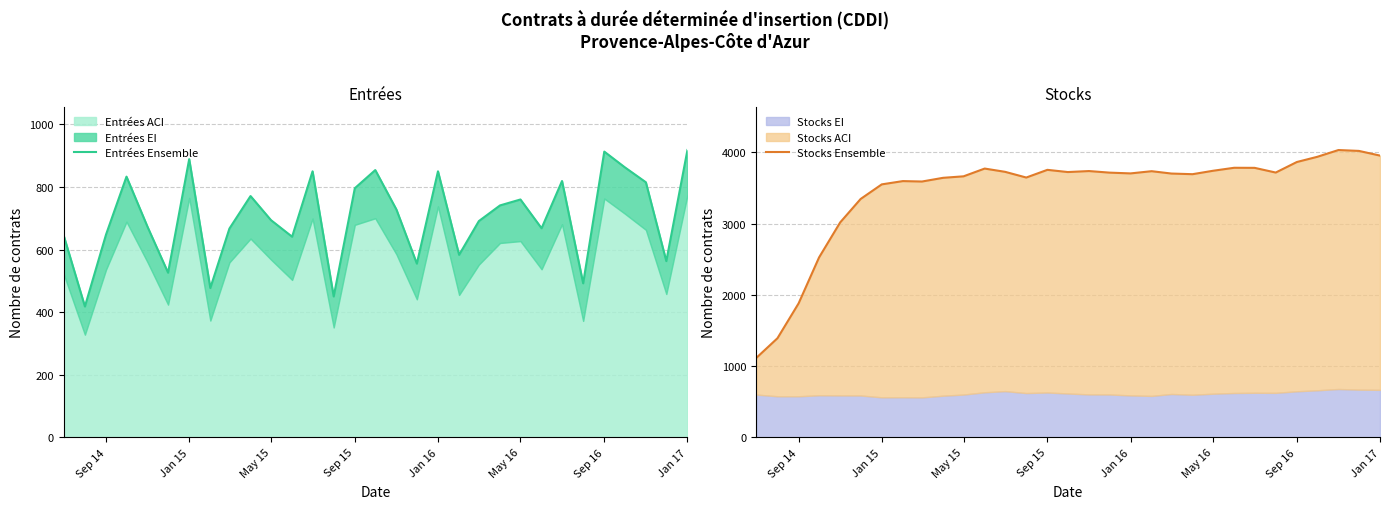

Reading left to right, extract all data points from this chart.

Entrées Ensemble: 644	418	648	833	672	526	889	477	667	771	694	641	850	450	796	854	728	555	850	583	691	741	760	668	819	492	913	863	815	563	918
Stocks Ensemble: 1115	1391	1880	2525	3017	3346	3551	3597	3591	3643	3664	3773	3727	3647	3755	3724	3738	3716	3705	3736	3703	3694	3742	3784	3783	3717	3865	3938	4033	4021	3955